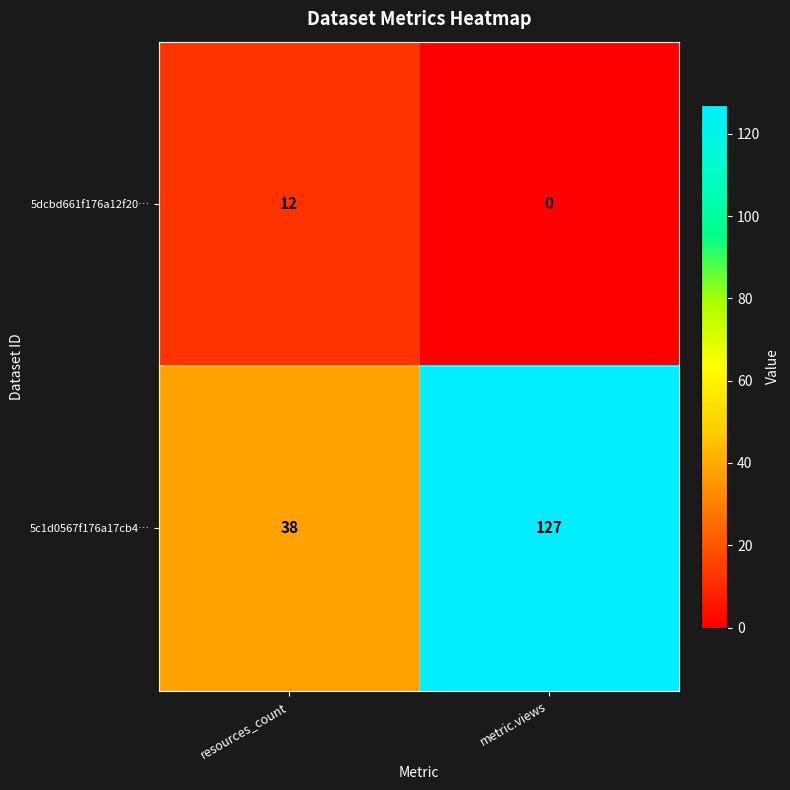

Which series has the largest total across all categories?

5c1d0567f176a17cb4…